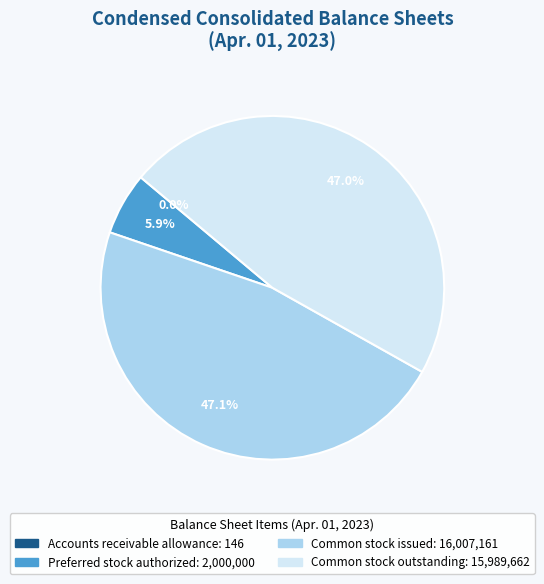

What percentage is NOT represented by Common stock issued?

52.9%